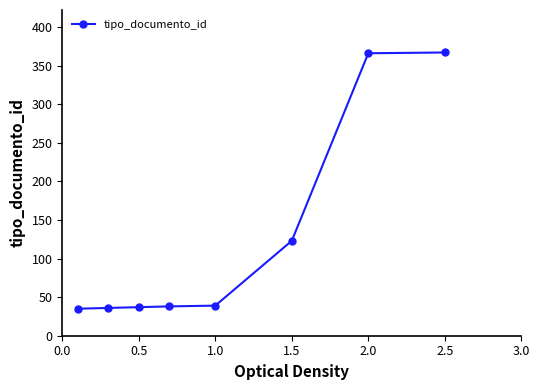

What is the average value?

130